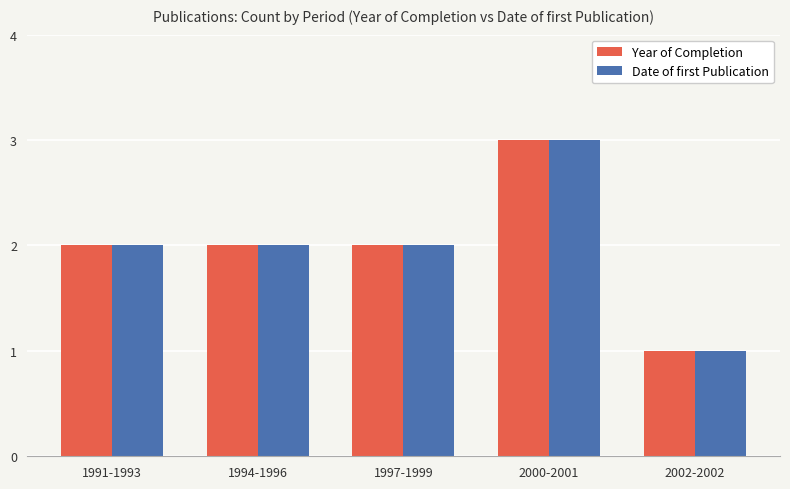

Is it true that Year of Completion equals 2 at 1991-1993?

True